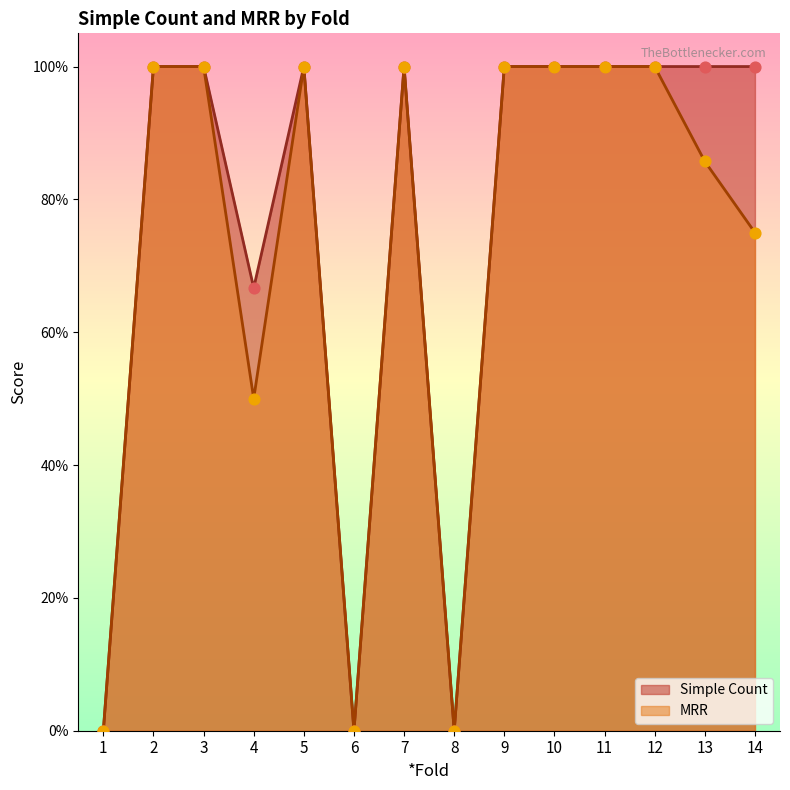

Which series reaches the minimum Y coordinate?

Simple Count